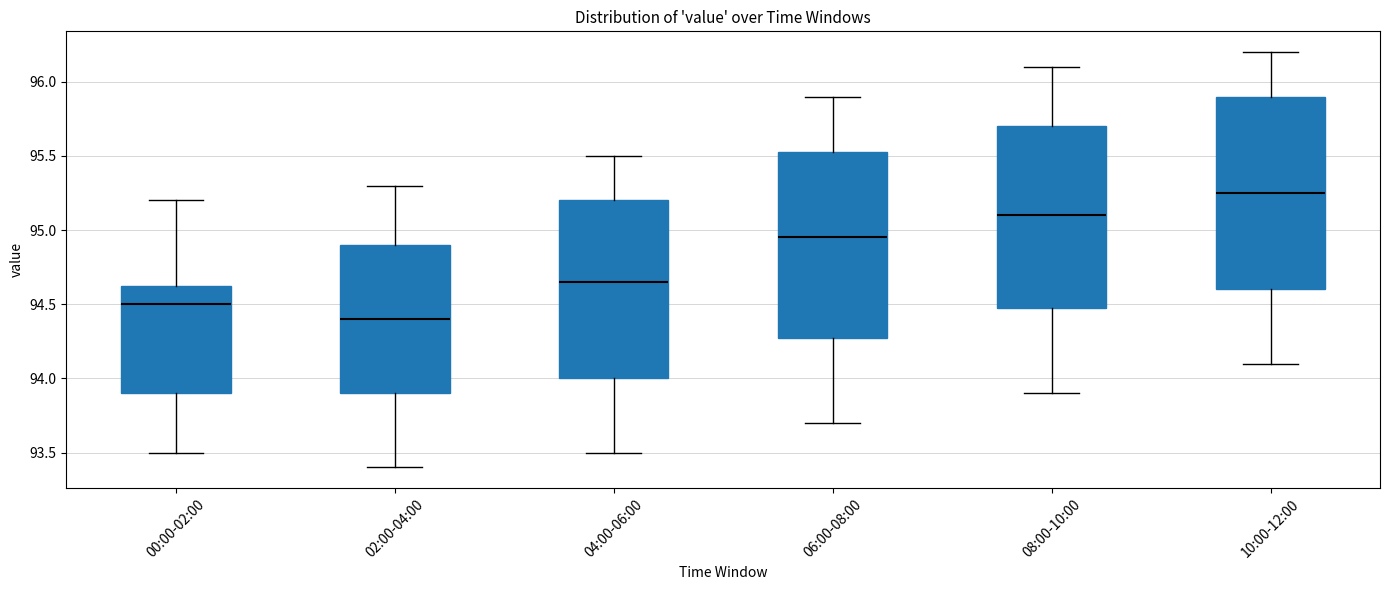

Which box is the tallest, from its lower edge to its upper edge?

10:00-12:00